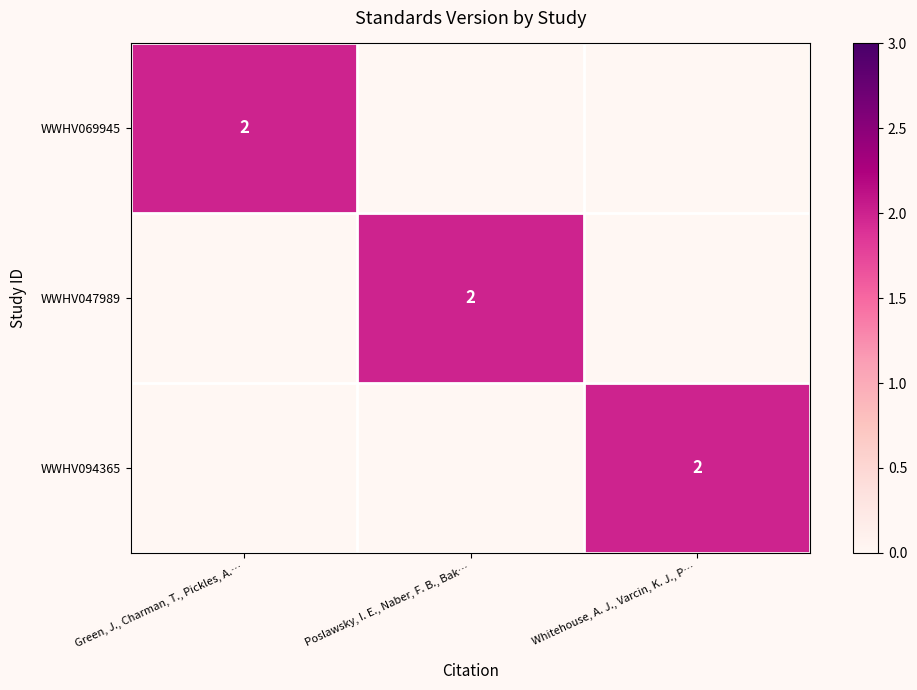

The WWHV047989 series shows 2 at Poslawsky, I. E., Naber, F. B., Bak…. True or false?

True